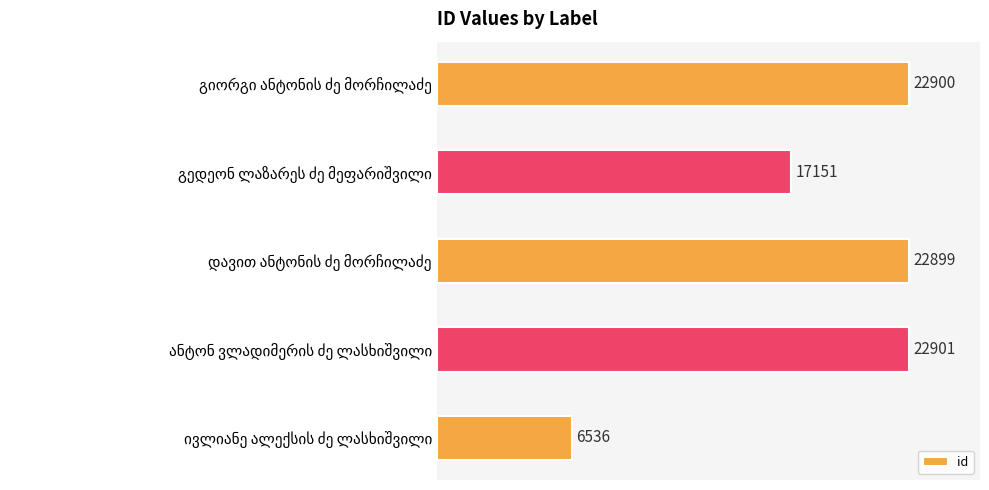

How many categories are shown in the chart?

5